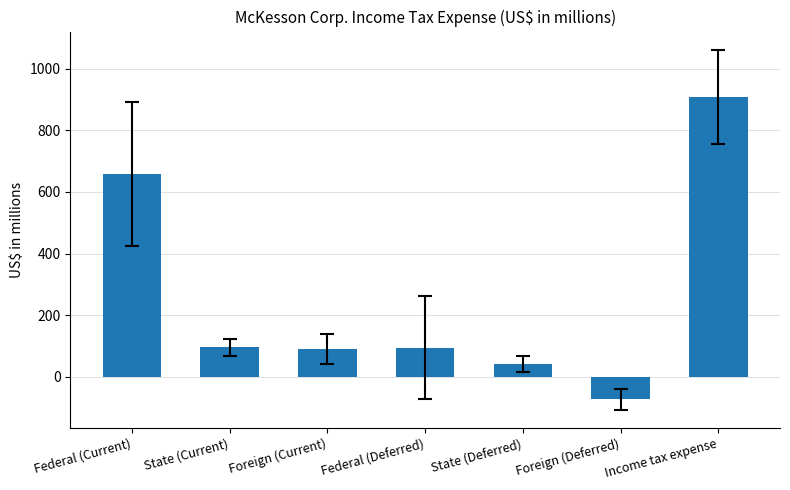

Which has a higher value, Federal (Current) or State (Current)?

Federal (Current)